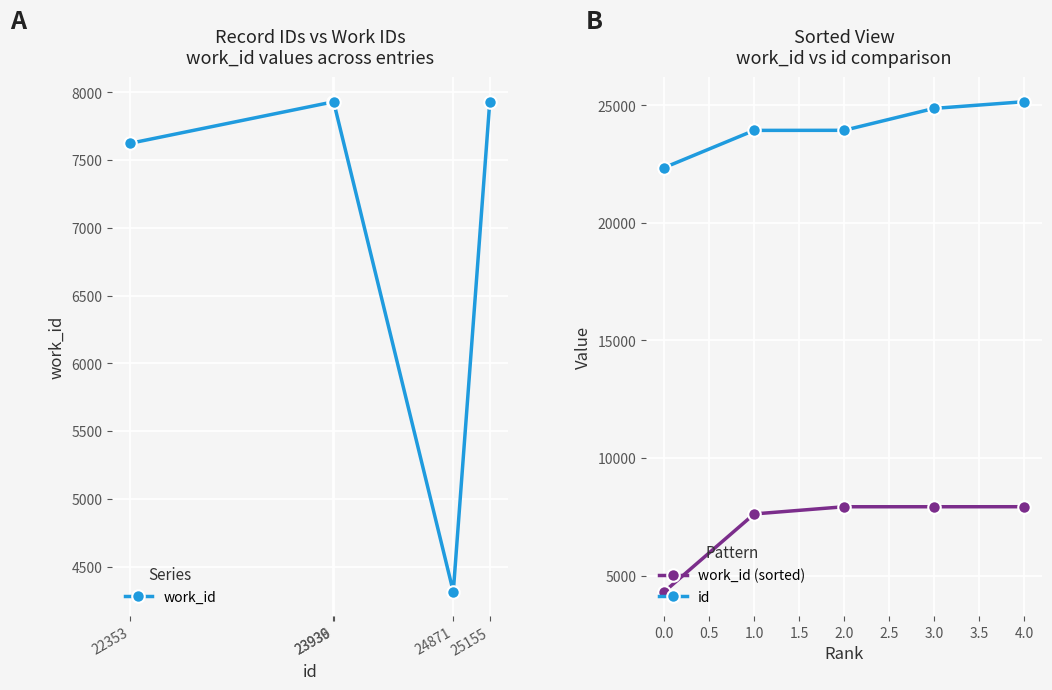

Which series has the widest spread of values?

work_id